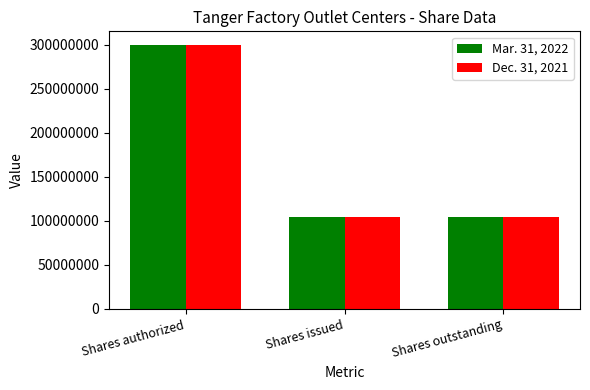

What is the label of the 3rd bar from the right?

Shares authorized